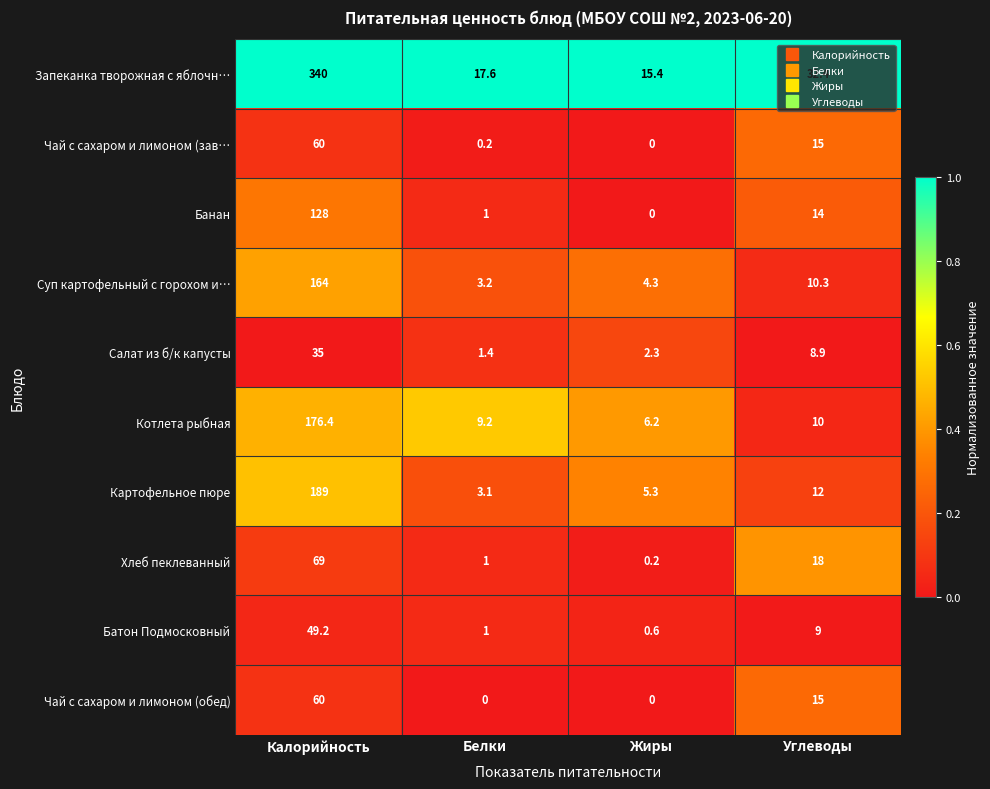

True or false: Батон Подмосковный has a value of 49.2 at Калорийность.

True